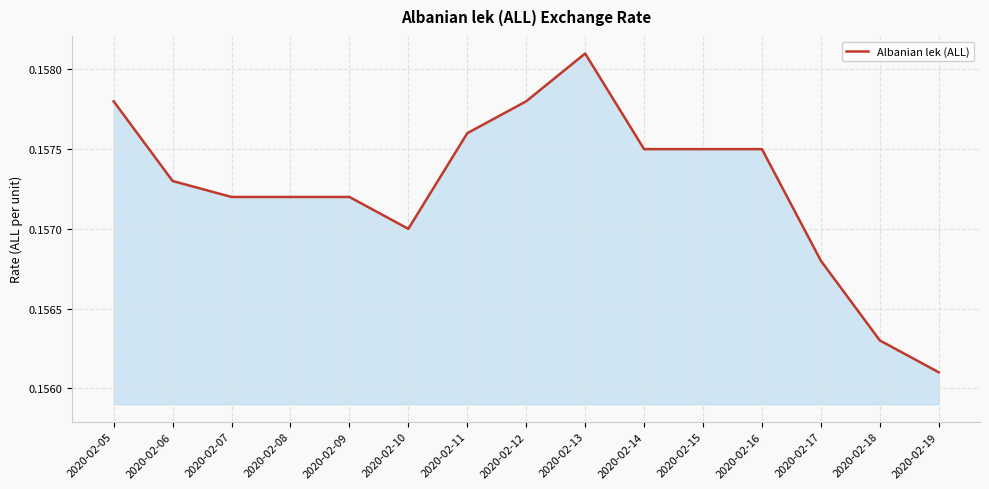

What is the sum of the values at 2020-02-14 and 2020-02-13?

0.3